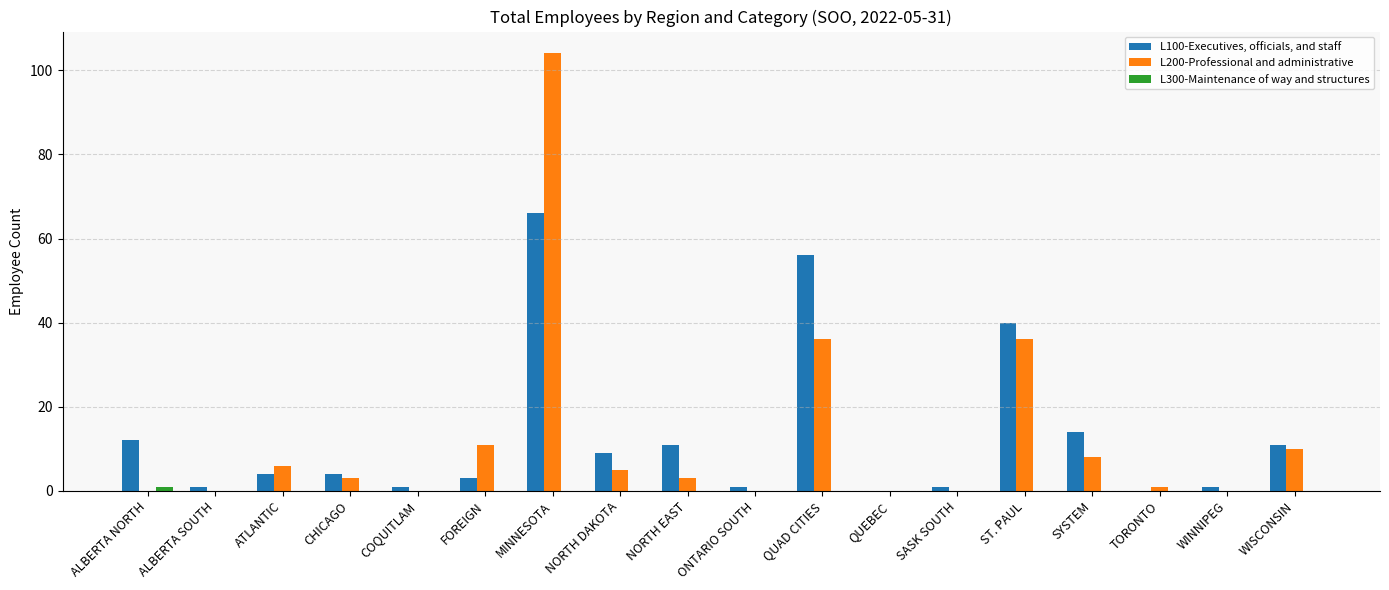

Which series changed the most between NORTH DAKOTA and TORONTO?

L100-Executives, officials, and staff